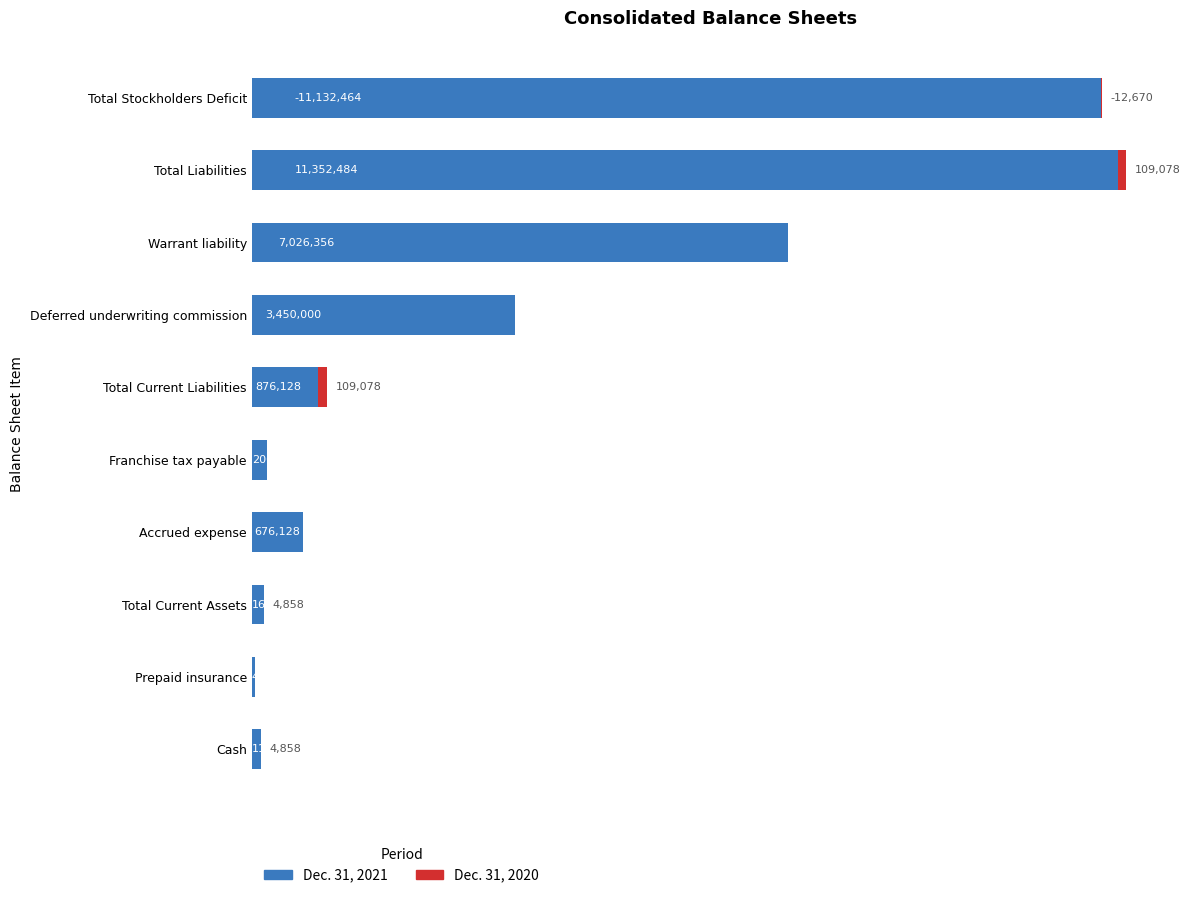

What is the difference between the maximum and second lowest values in the Dec. 31, 2021 series?

11235293